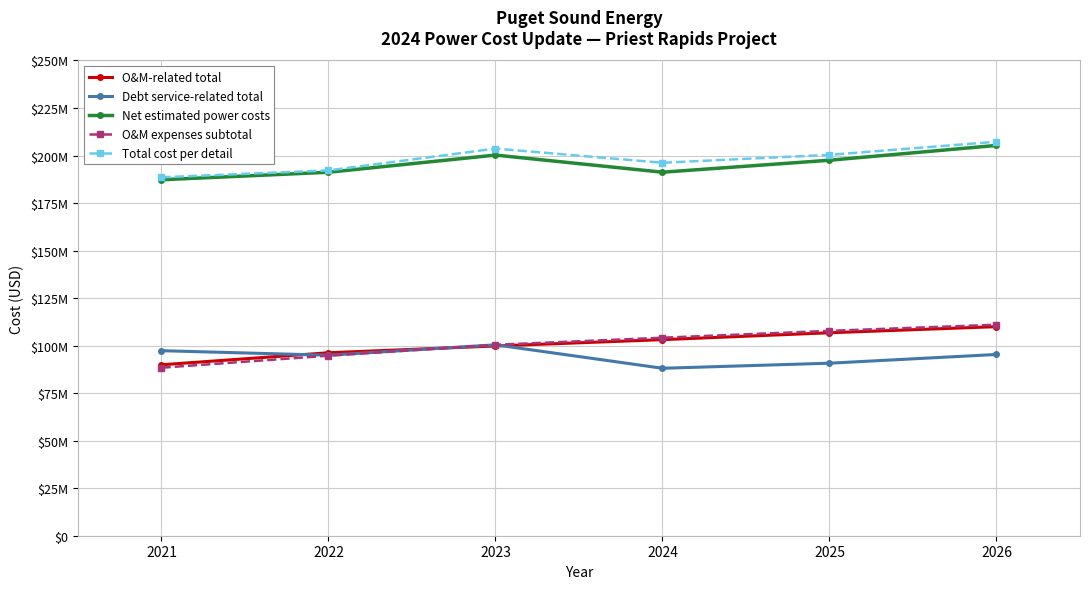

Reading left to right, extract all data points from this chart.

O&M-related total: 89918964	96247685	99812436	103142394	106761146	109972384
Debt service-related total: 97333795	94947042	100415596	88083780	90755511	95342531
Net estimated power costs: 187252759	191194727	200228032	191226174	197516657	205314915
O&M expenses subtotal: 88376062	94704783	100434183	104155141	107773893	110985131
Total cost per detail: 188550315	192166807	203649395	196196643	200345460	207249671